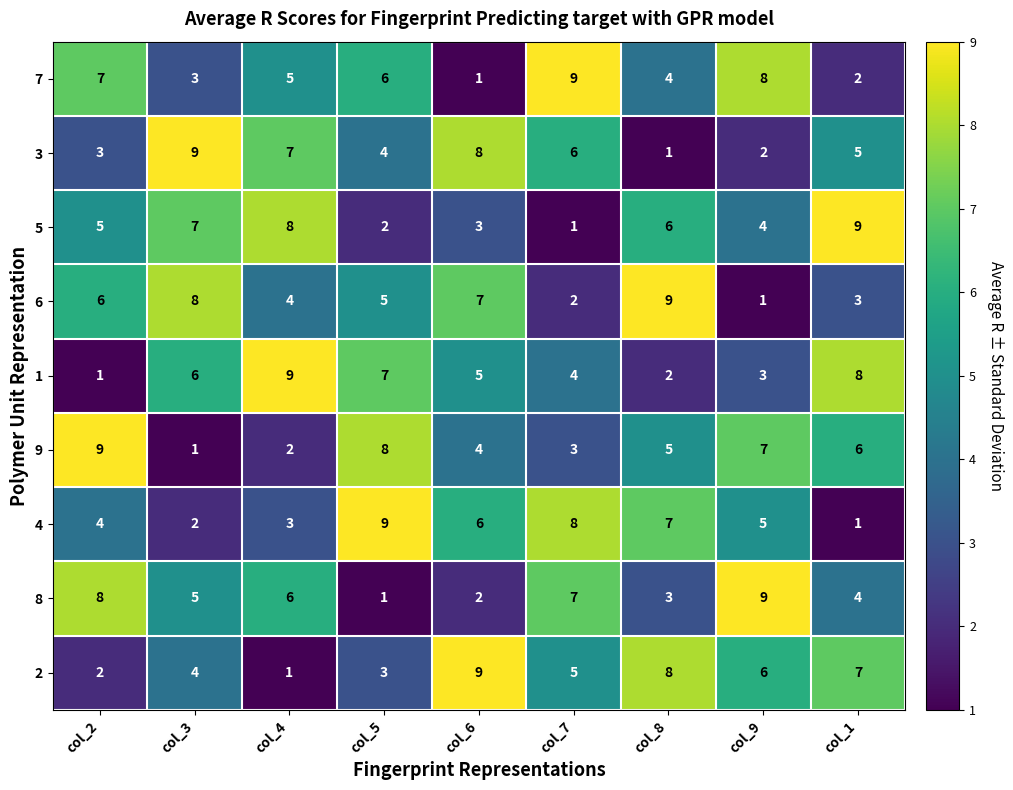

At which label does 4 reach its minimum?

col_1